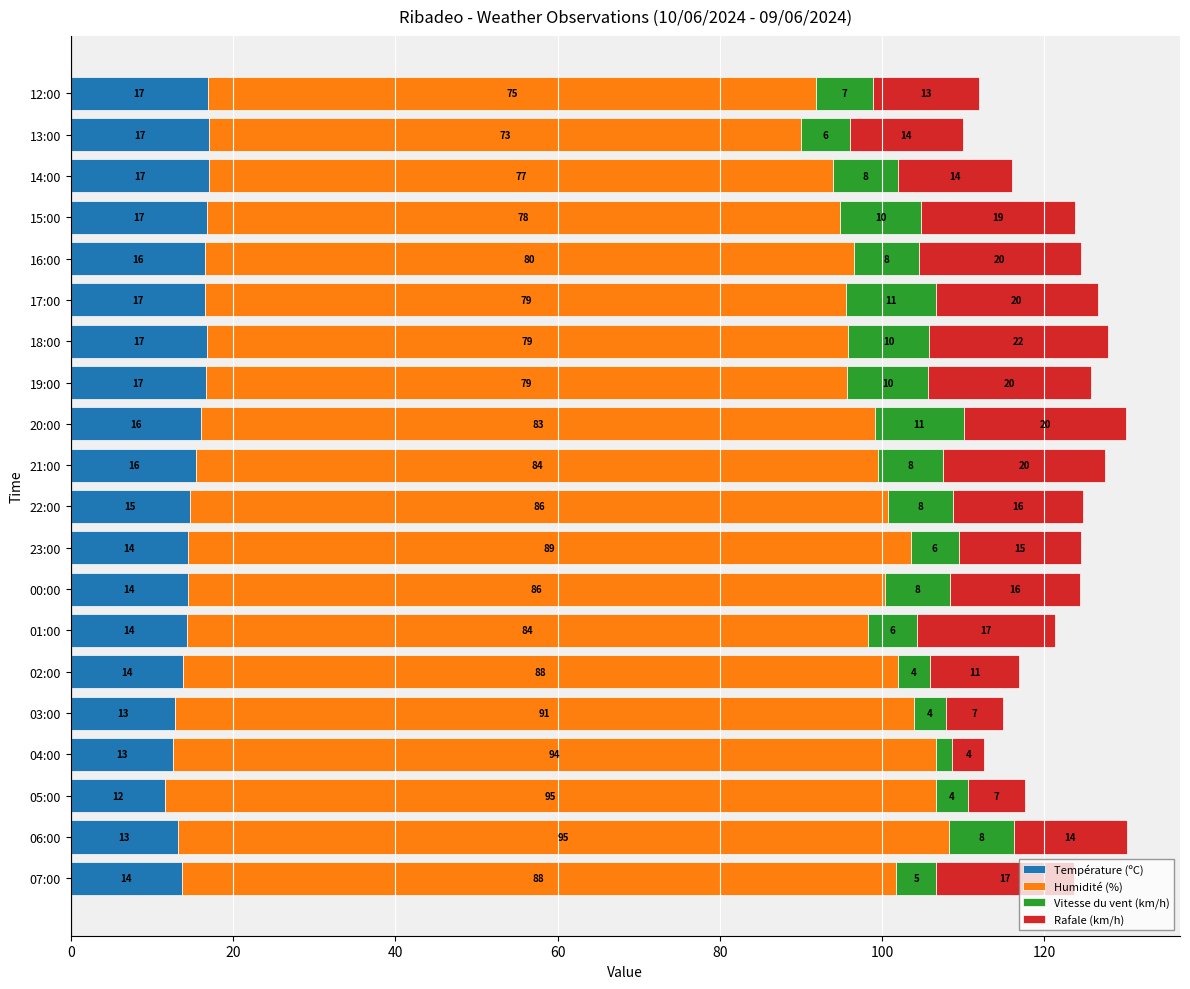

Which category has the lowest value in the Température (ºC) series?

05:00